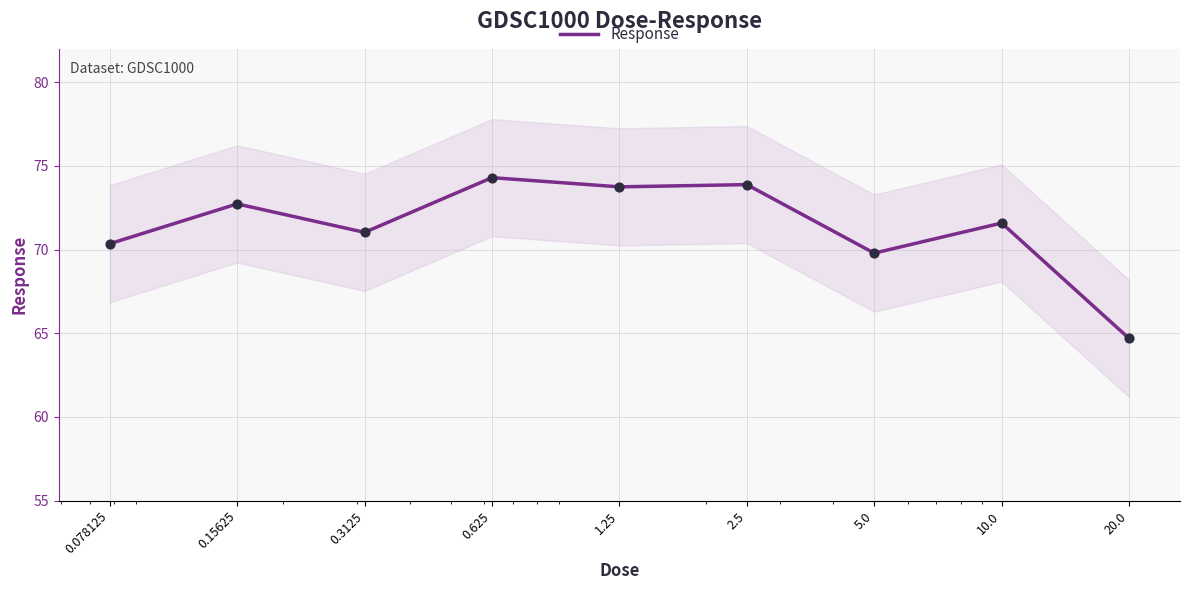

What is the change in value from 2.5 to 5.0?

-4.1